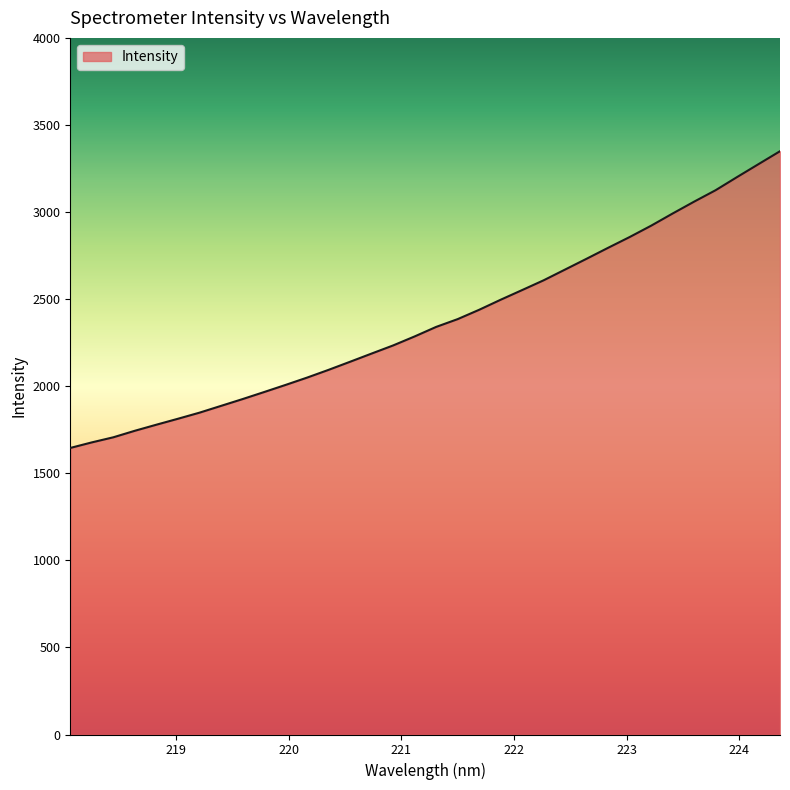

What is the smallest value displayed?

1645.4